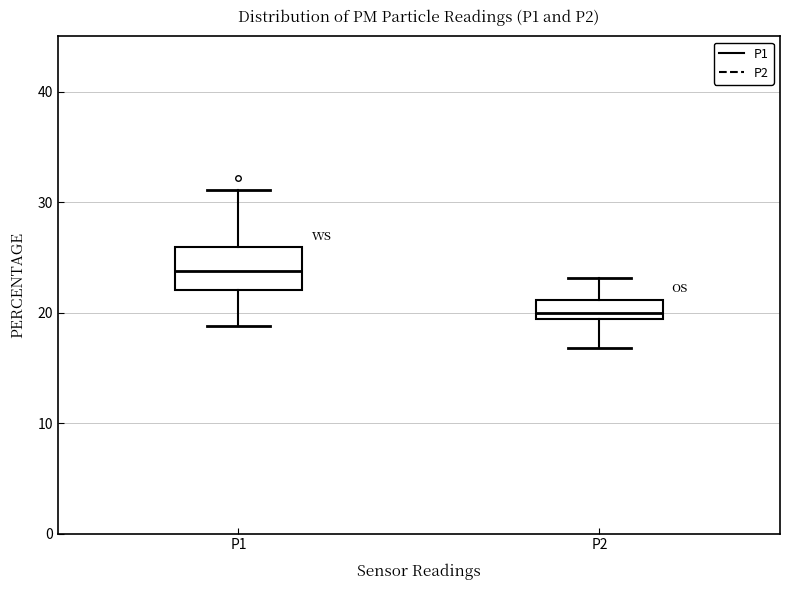

Where does the median line of the box for P1 sit on the y-axis? The values are not printed on the chart, so give them approximately, as read against the axis.

24